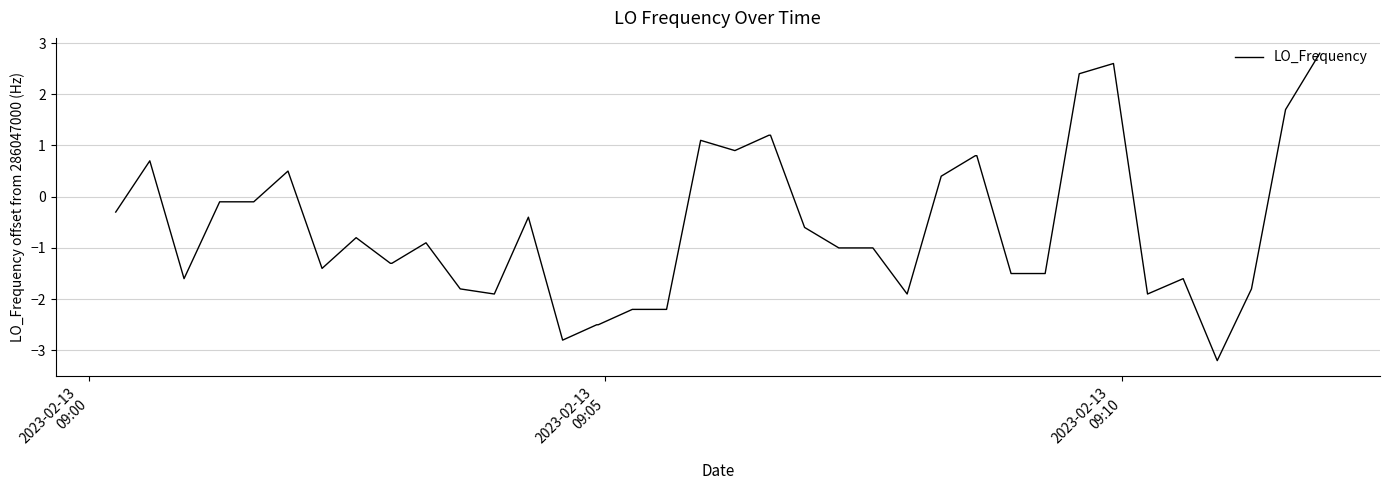

Count the number of values greater than 0.

13